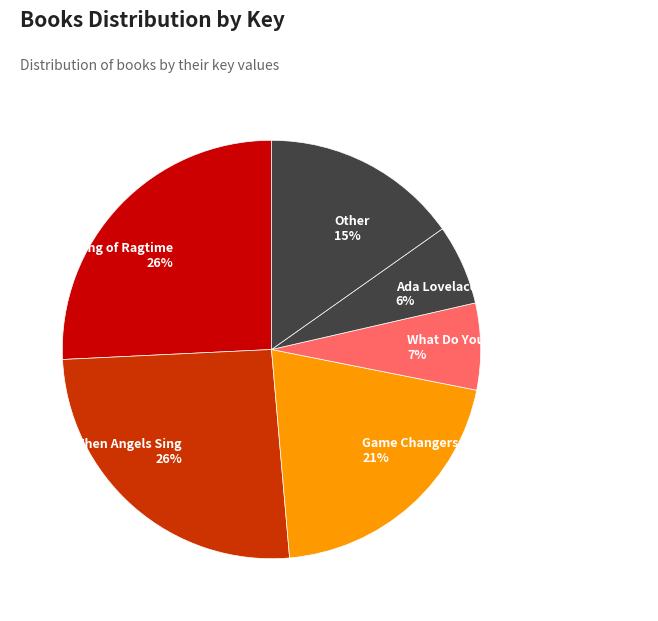

To the nearest percent, what is the average slice percentage?

17%